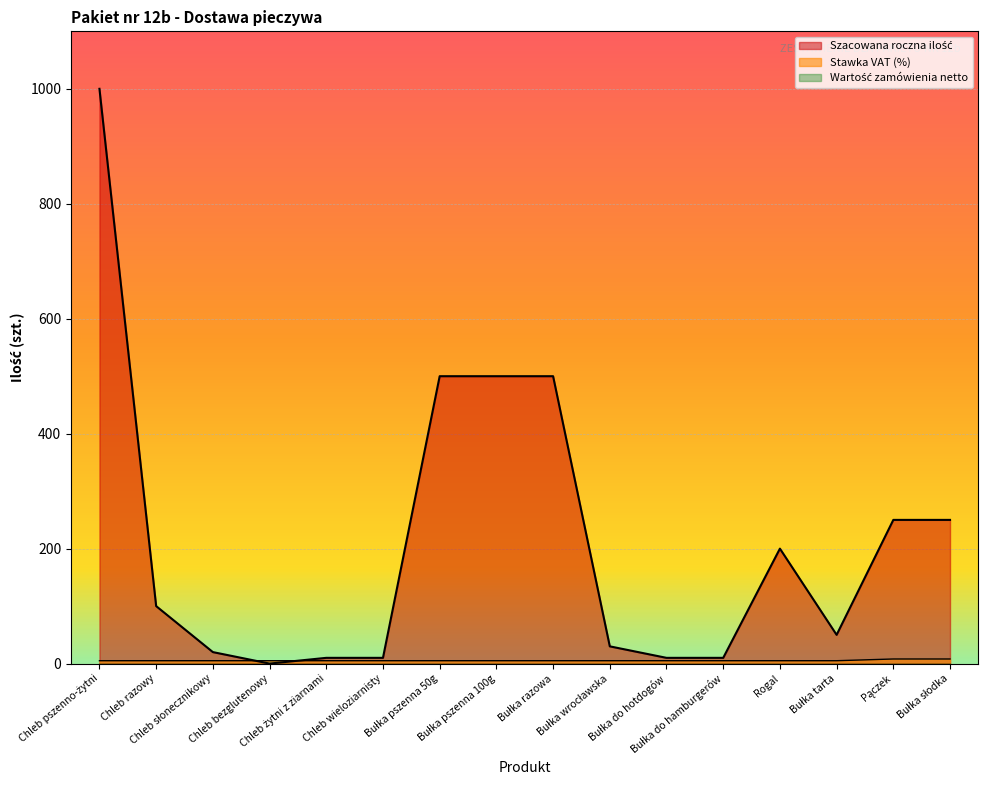

How many values in Szacowana roczna ilość are above zero?

15